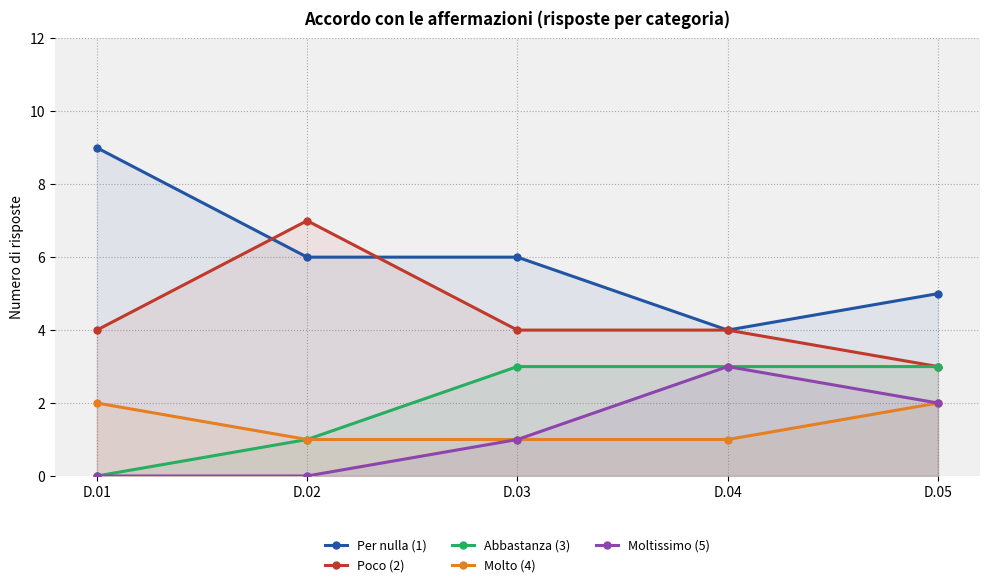

Is it true that Molto (4) equals 2 at D.05?

True